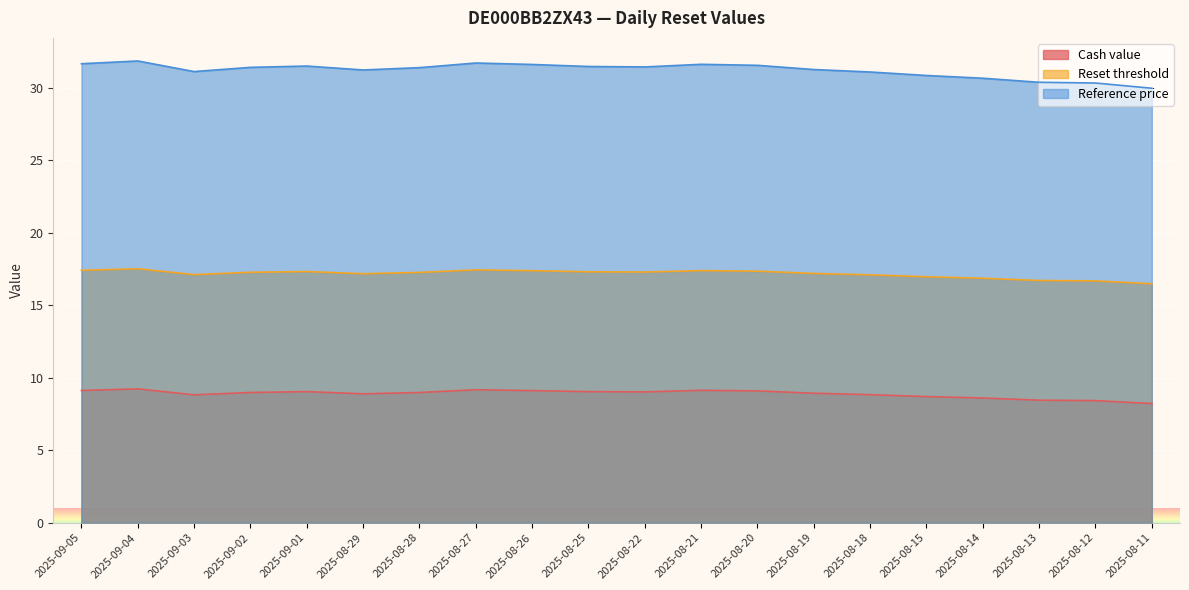

Which label corresponds to the smallest value in the chart?

2025-08-11